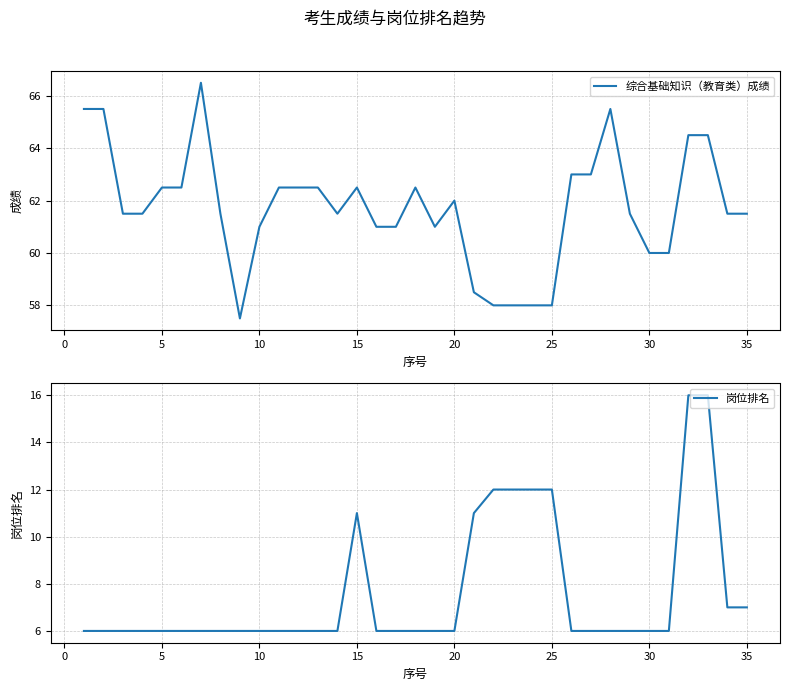

True or false: 岗位排名 has more than 2 points higher than both neighbors.

False